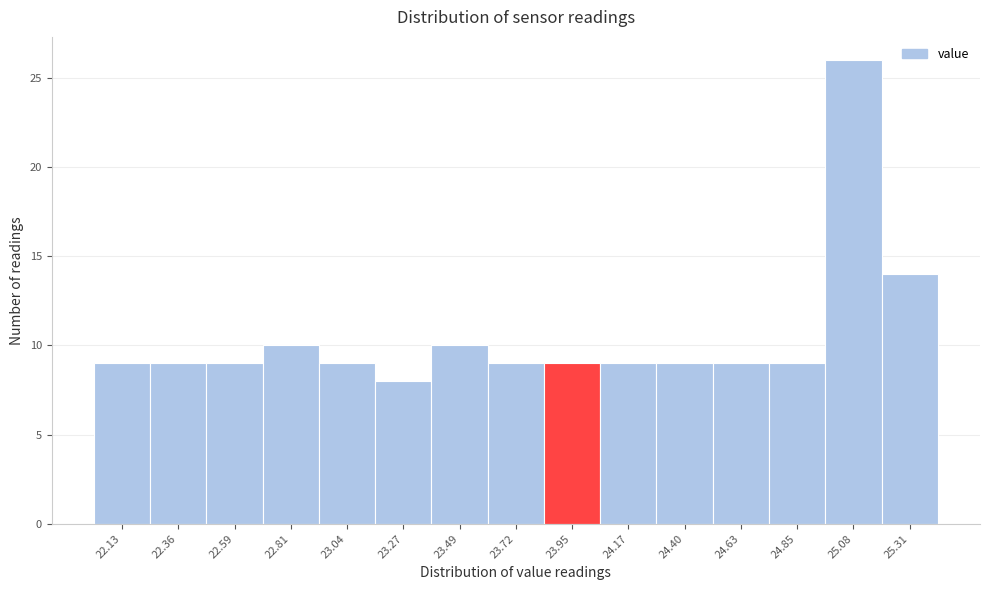

Reading left to right, list every bar in this chart as the range it spans on the x-axis followed by its height. Neither the bar edges nor the heights are printed on the chart, so give them approximately, as read against the axes.

22.00 to 22.25: 9
22.25 to 22.45: 9
22.45 to 22.70: 9
22.70 to 22.95: 10
22.95 to 23.15: 9
23.15 to 23.40: 8
23.40 to 23.60: 10
23.60 to 23.85: 9
23.85 to 24.05: 9
24.05 to 24.30: 9
24.30 to 24.50: 9
24.50 to 24.75: 9
24.75 to 24.95: 9
24.95 to 25.20: 26
25.20 to 25.40: 14